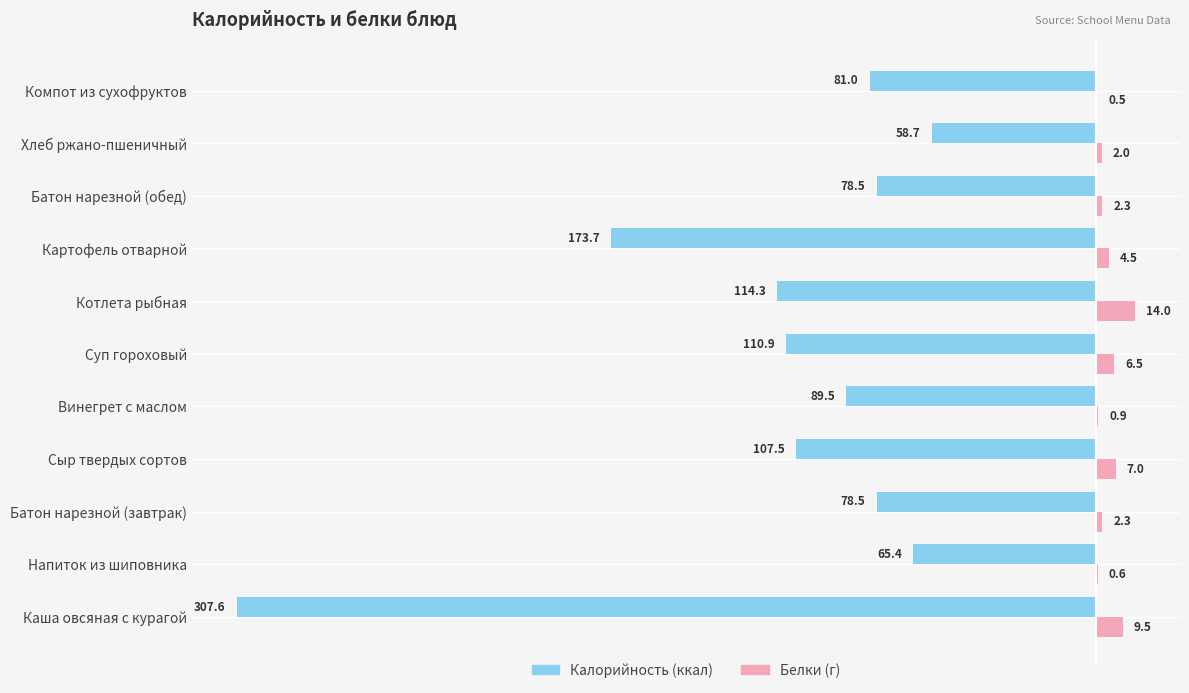

What is the total value across all series at Сыр твердых сортов?

-100.5